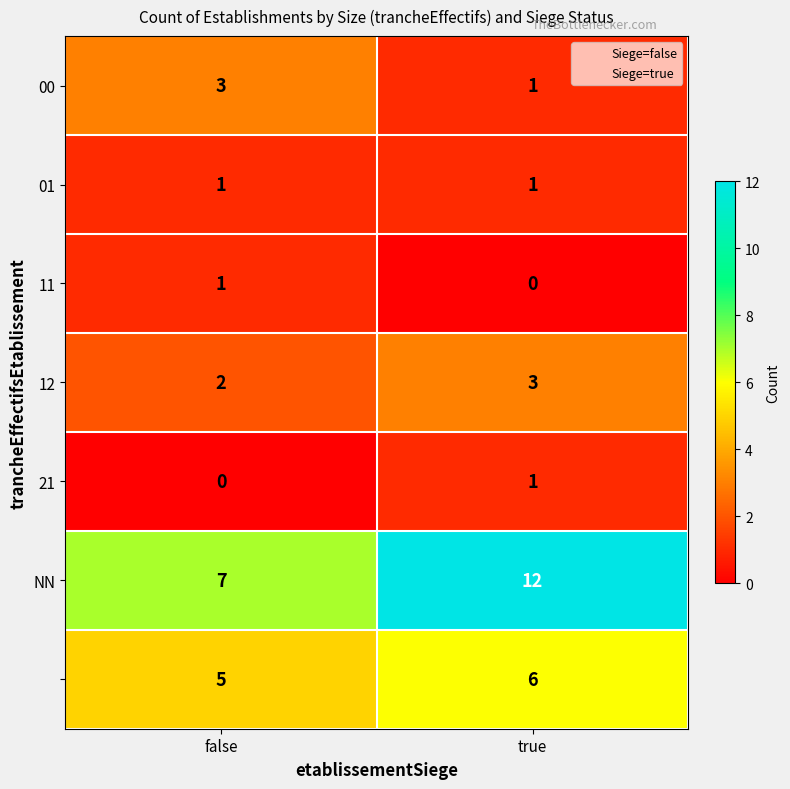

At which category does the chart reach its peak across all series?

true